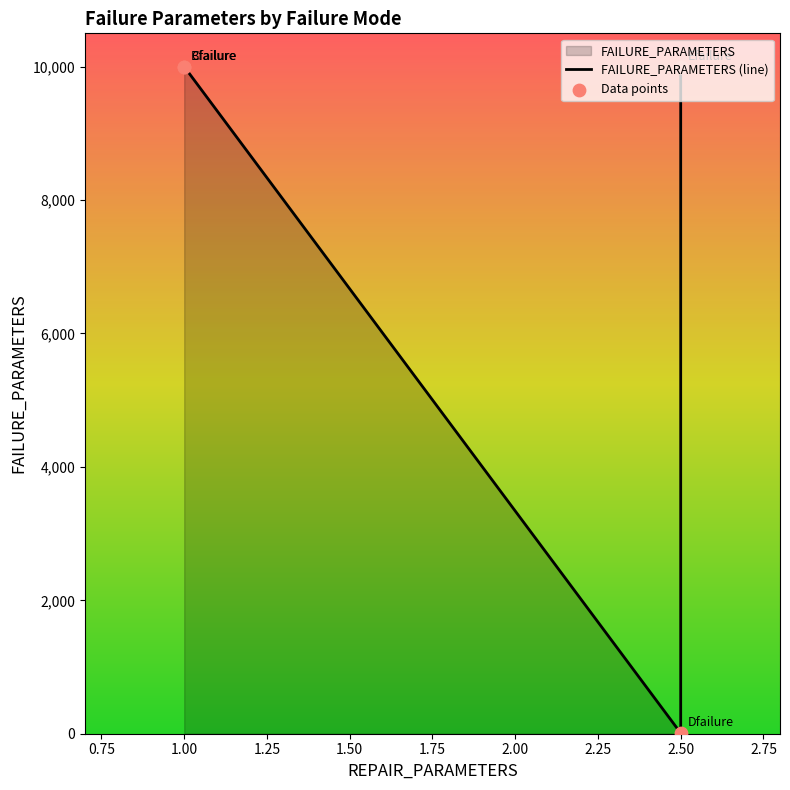

Between 1.00 and 2.50, which is larger?

1.00